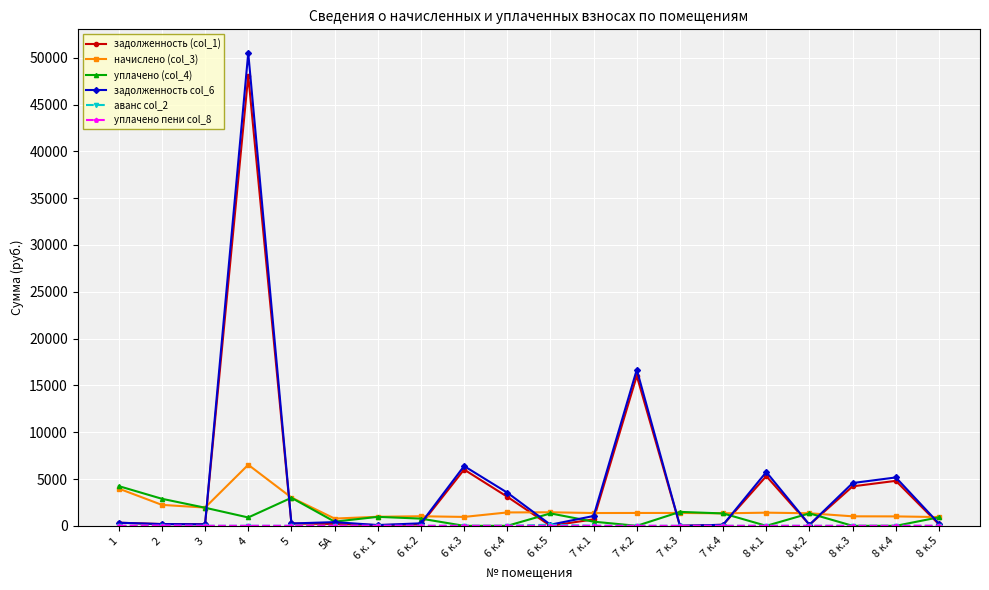

Which category has the highest value in the уплачено (col_4) series?

1